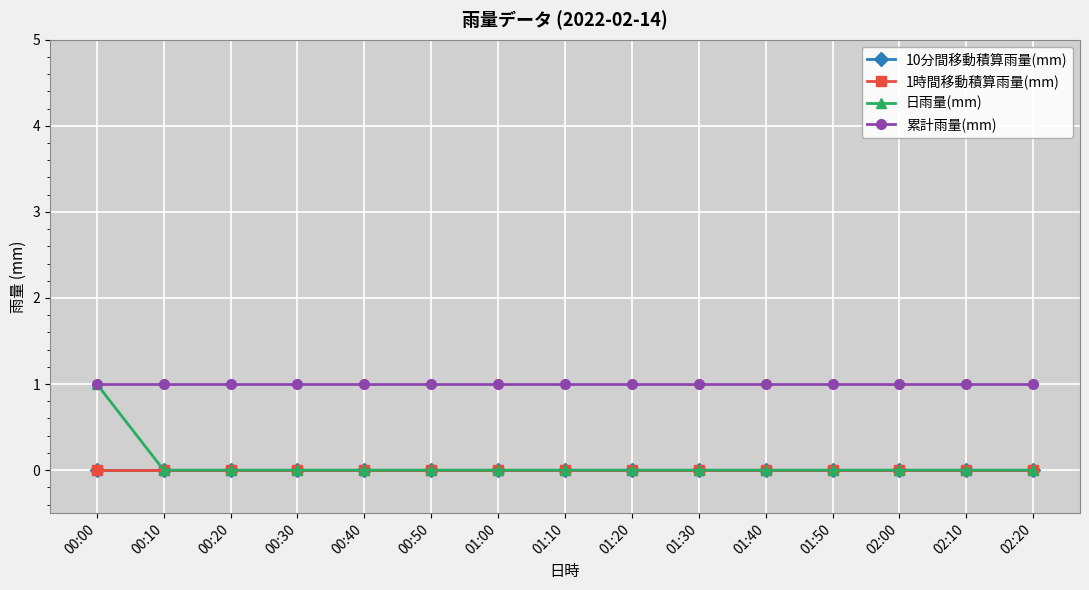

Does the chart have visible grid lines?

Yes